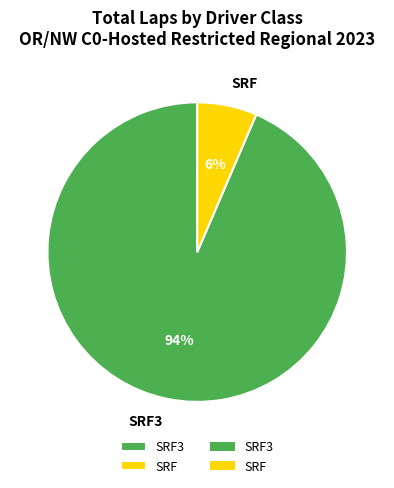

Count the number of slices in the pie.

2